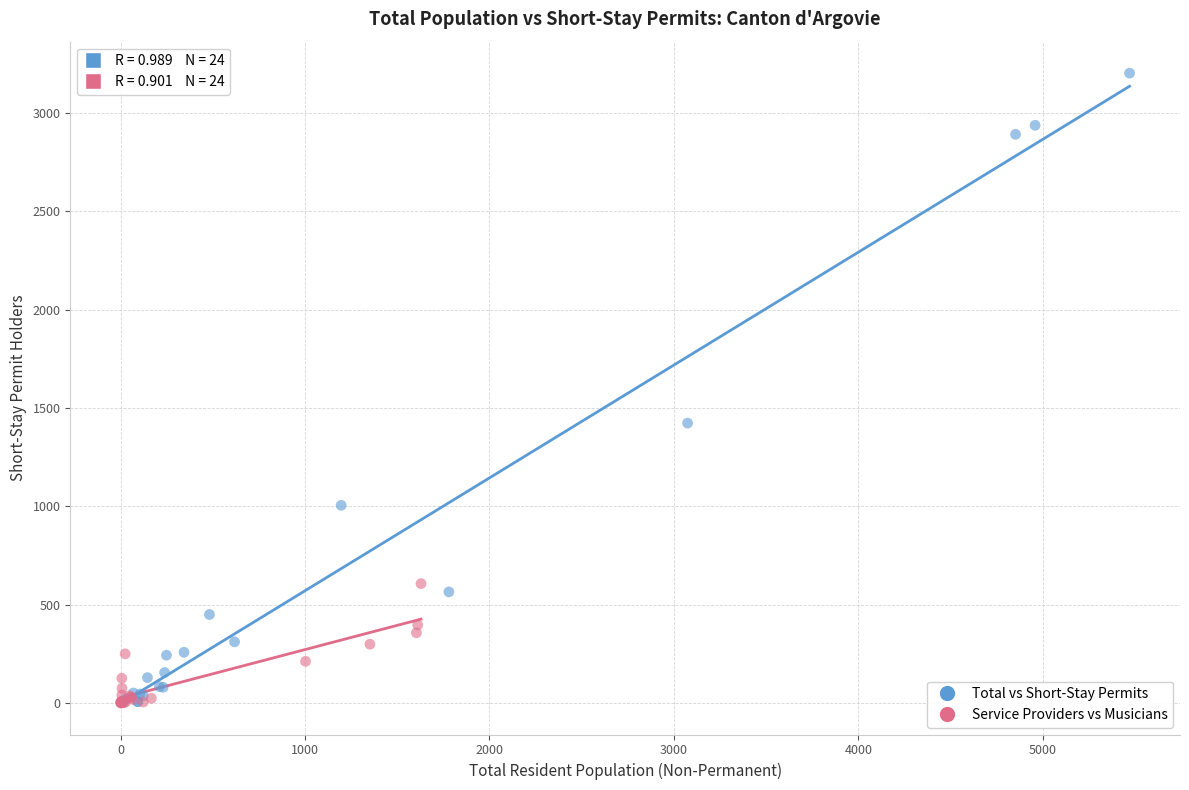

What are all the series names shown in the legend?

Total vs Short-Stay Permits, Service Providers vs Musicians